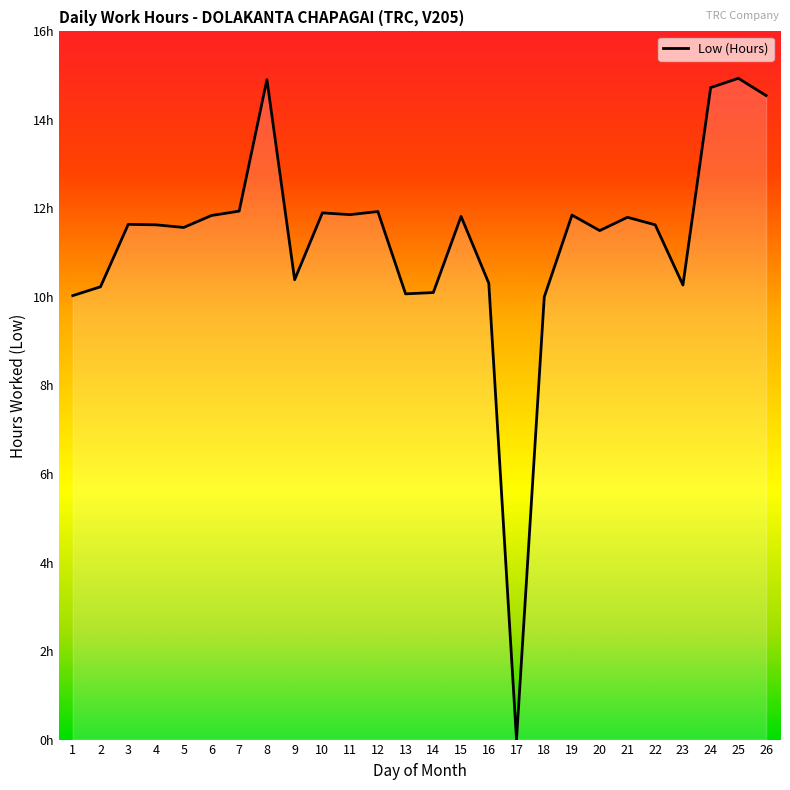

Does the chart display data point markers on the line(s)?

No